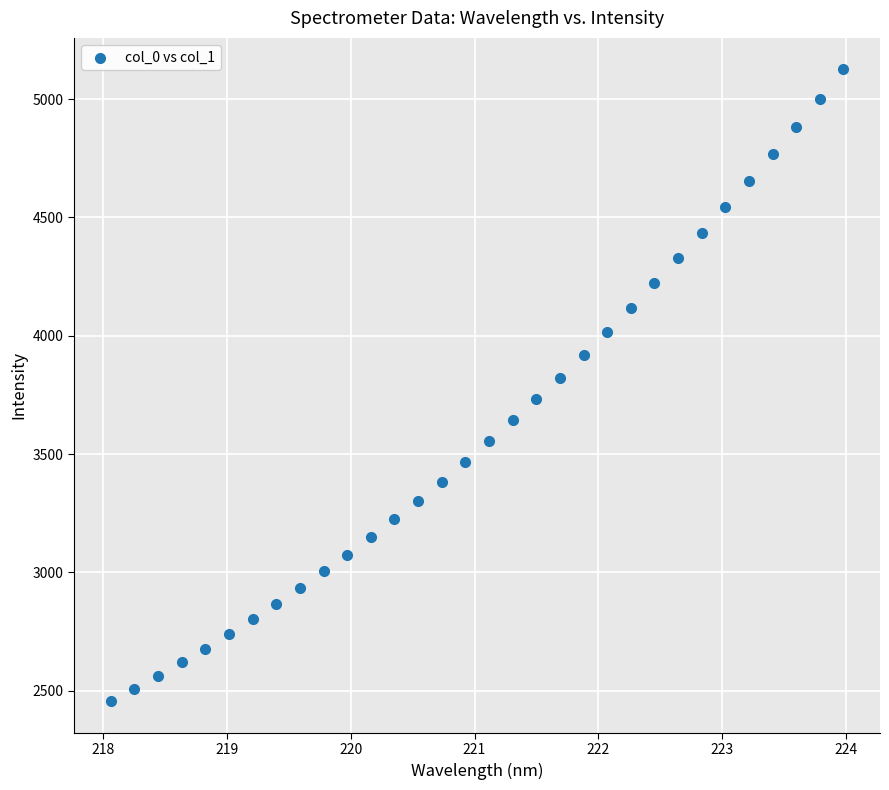

What is the range of Y values (max minus min)?

2670.5